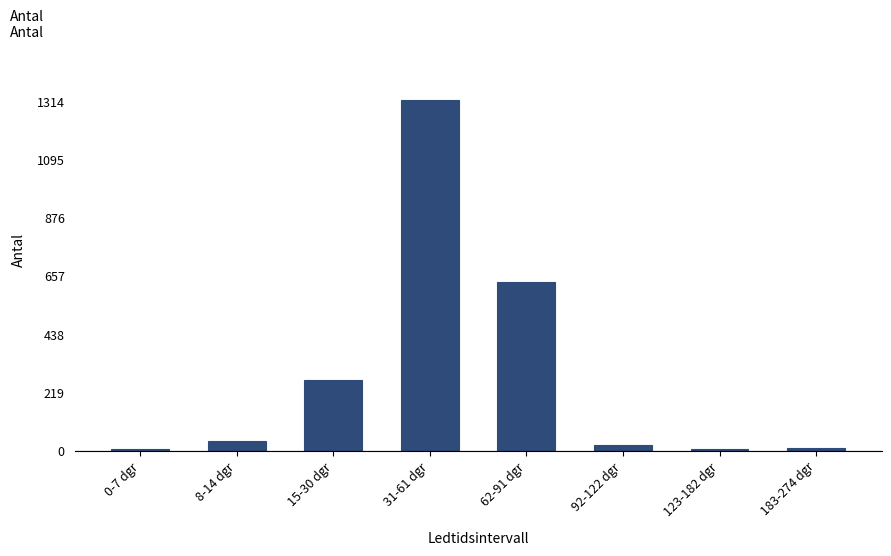

Which has a higher value, 15-30 dgr or 31-61 dgr?

31-61 dgr